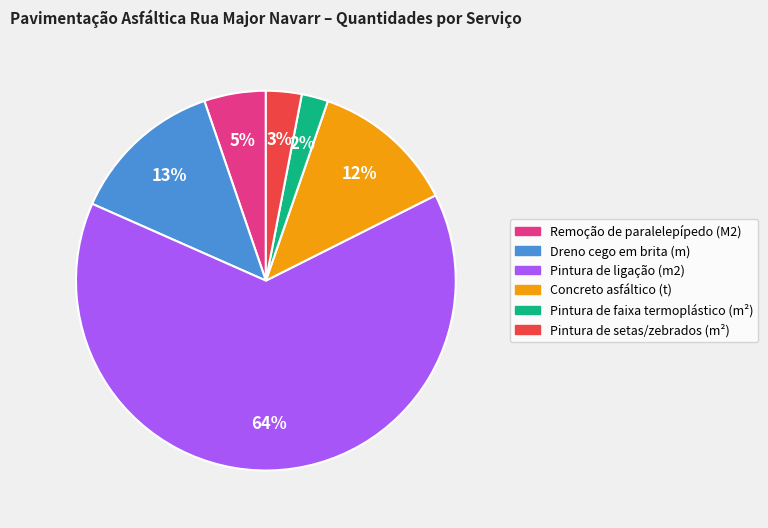

Is the sum of Dreno cego em brita (m) and Pintura de setas/zebrados (m²) greater than half?

No